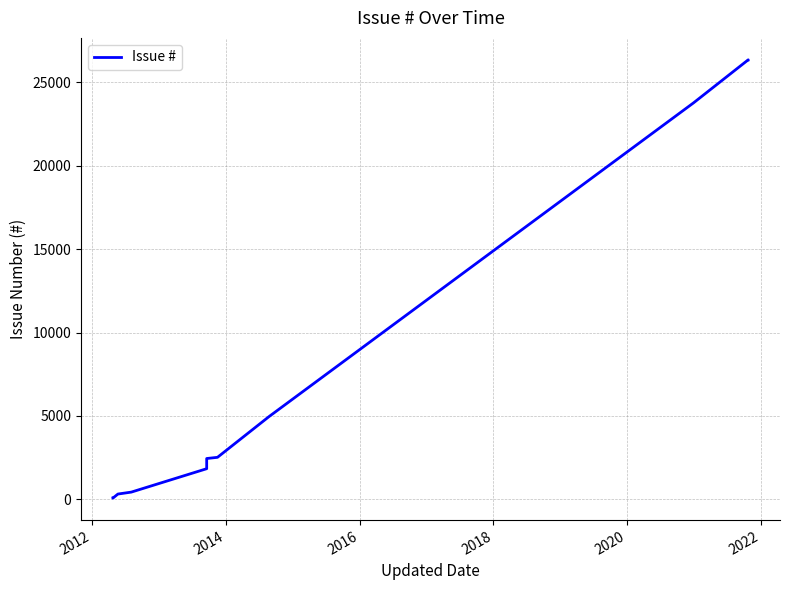

What is the sum of all values?

89406